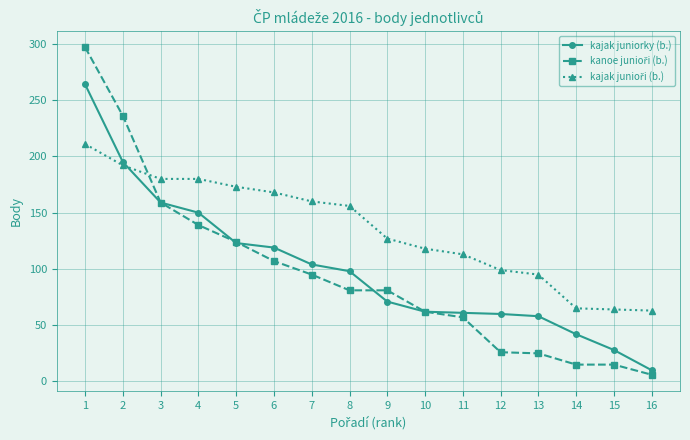

Which label corresponds to the smallest value in the chart?

16